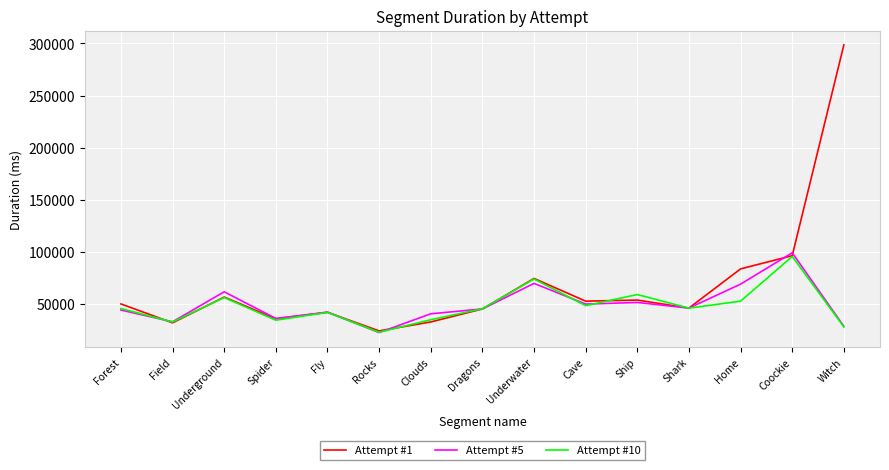

How many lines are shown in the chart?

3